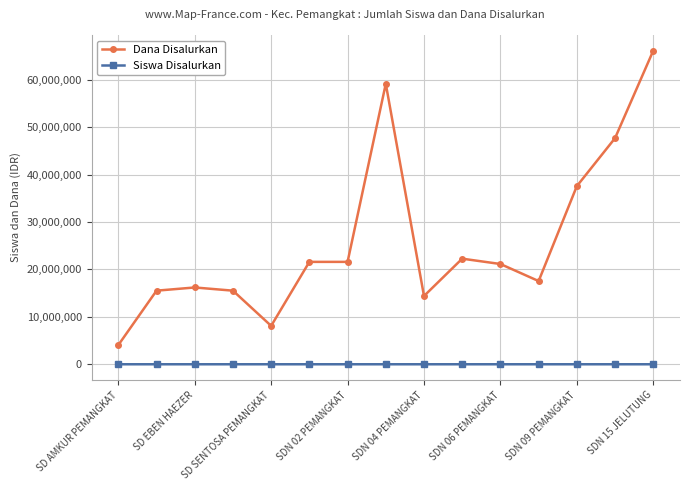

True or false: Dana Disalurkan and Siswa Disalurkan cross at least once.

False